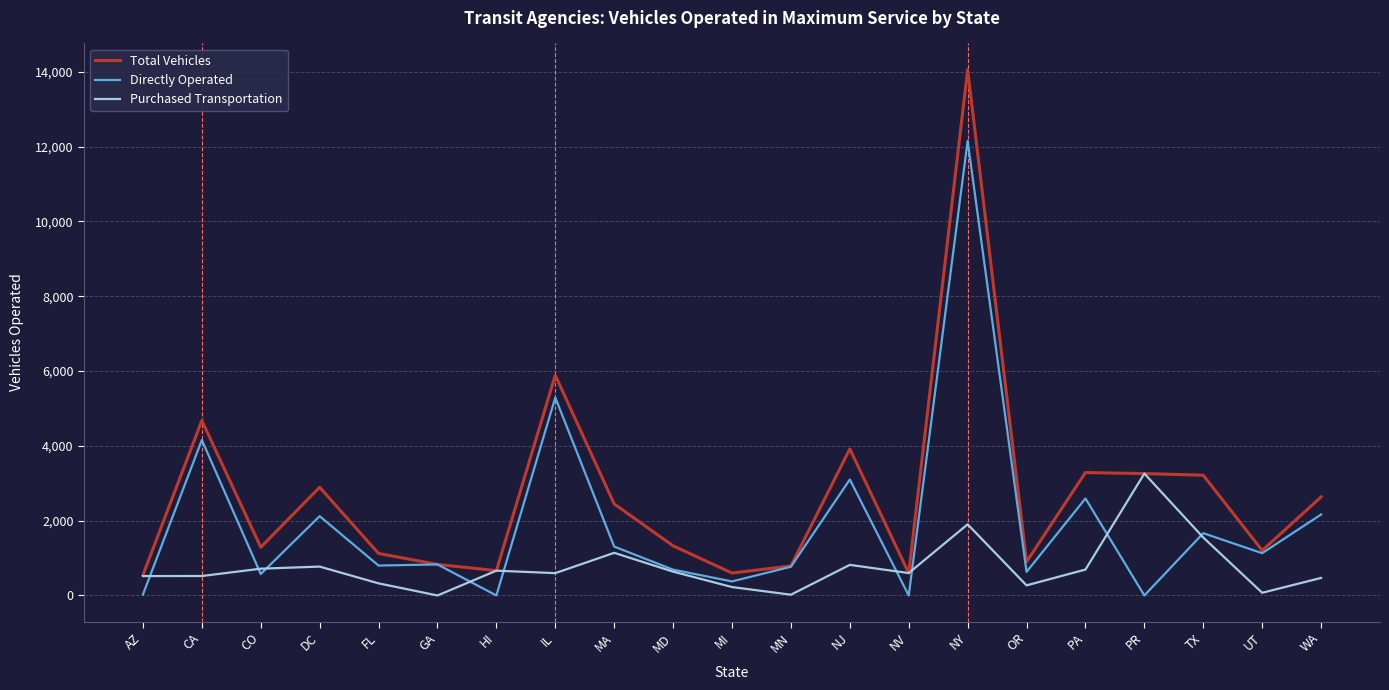

Where does the Purchased Transportation series first go above 599?

CO